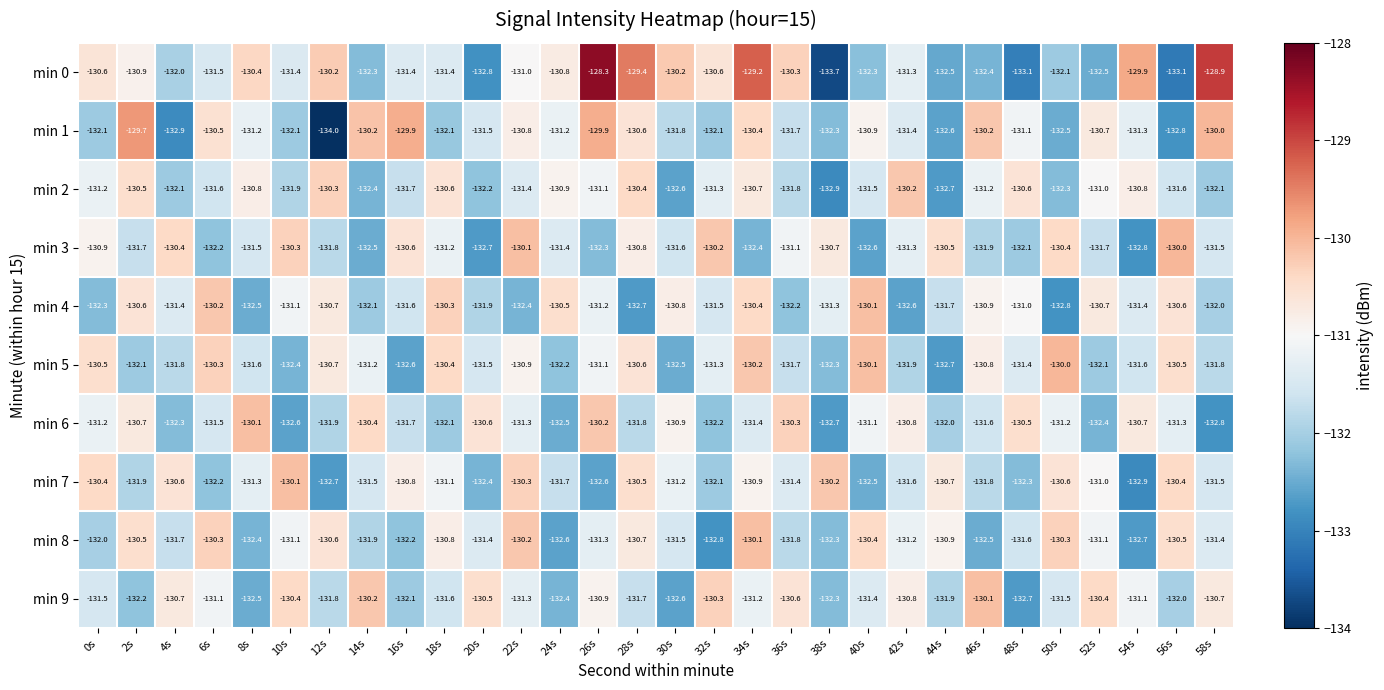

What is the approximate value of min 0 at 34s?

-129.2